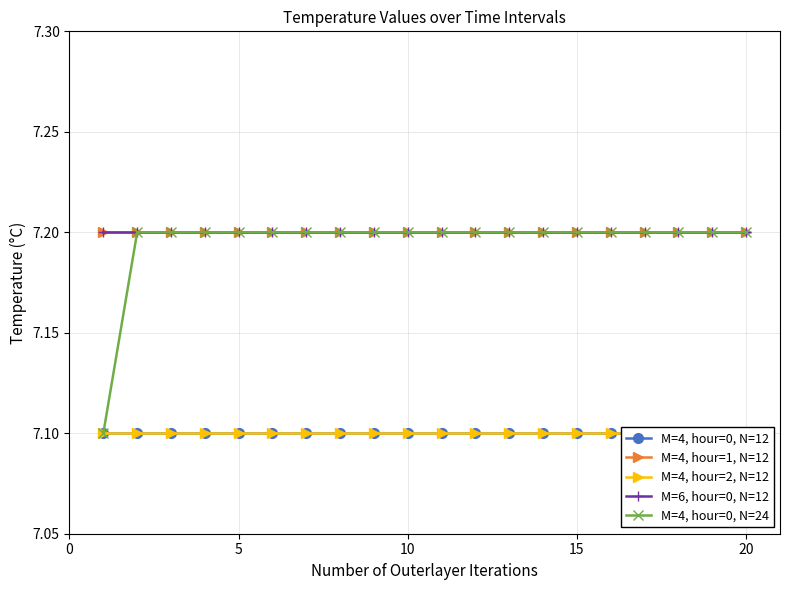

What is the sum of all M=6, hour=0, N=12 values?

144.0